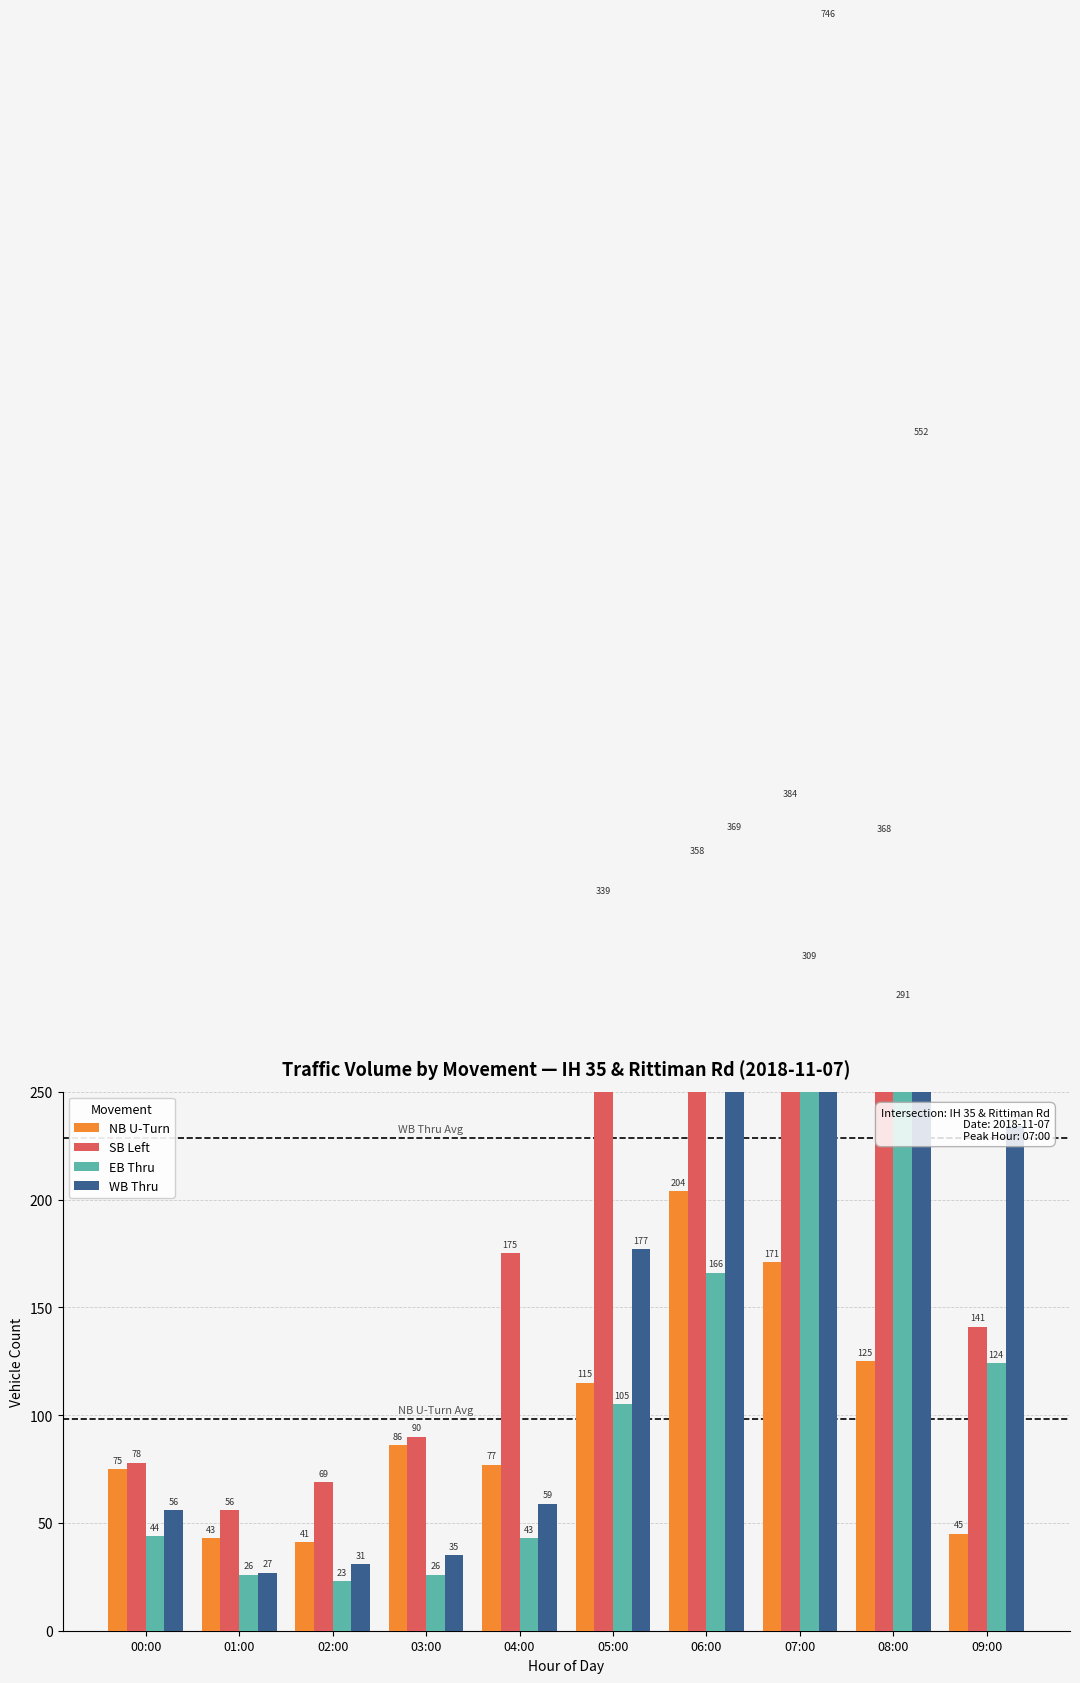

At 08:00, list the series in order from largest to smallest.

WB Thru, SB Left, EB Thru, NB U-Turn